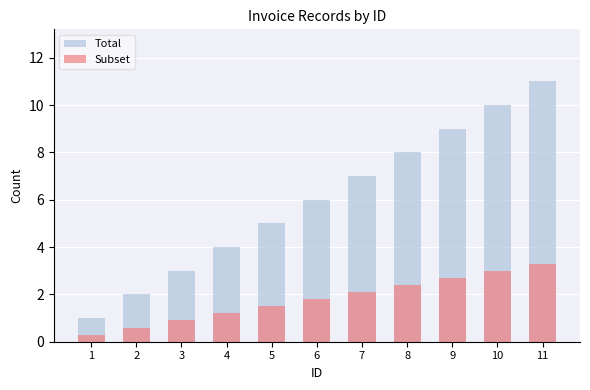

True or false: Total has a value of 7.9 at 5.

False